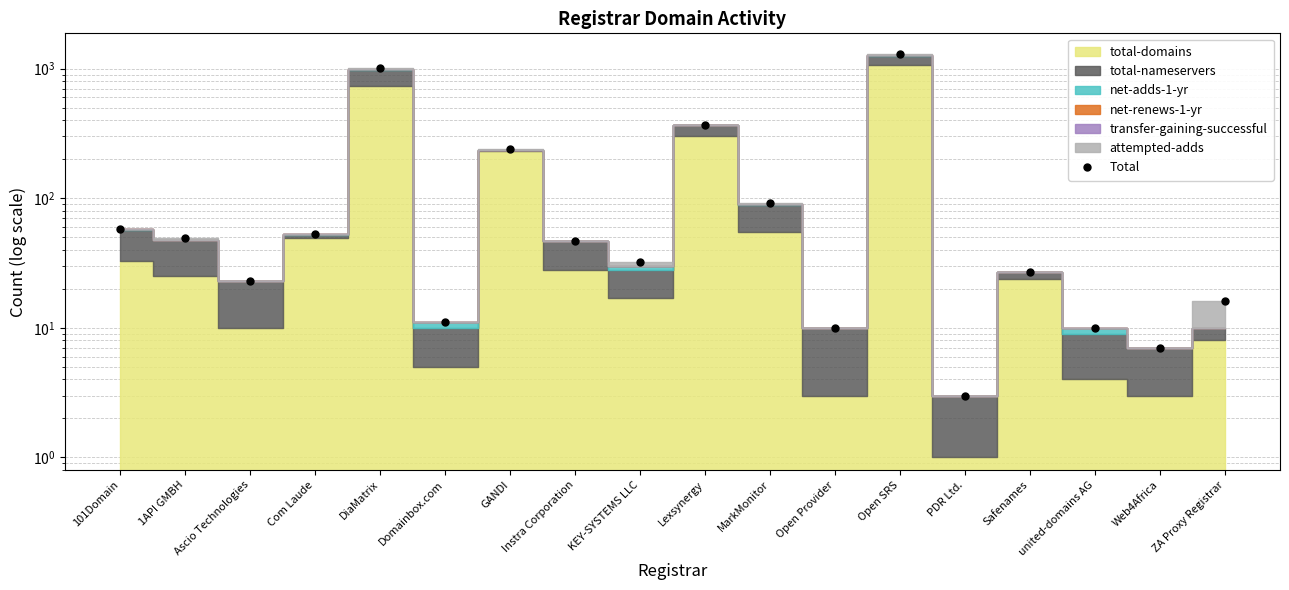

What is the difference between the values at PDR Ltd. and Safenames?

24